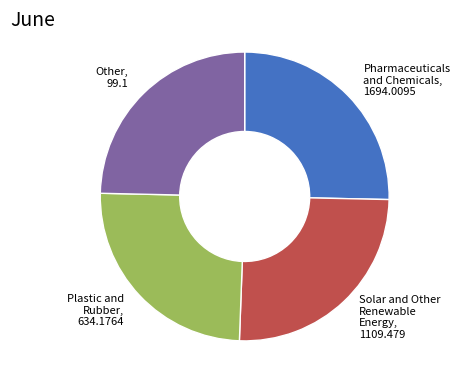

Approximately how many times larger is the value at Solar and Other Renewable Energy, 1109.479 compared to Other, 99.1?

1.0